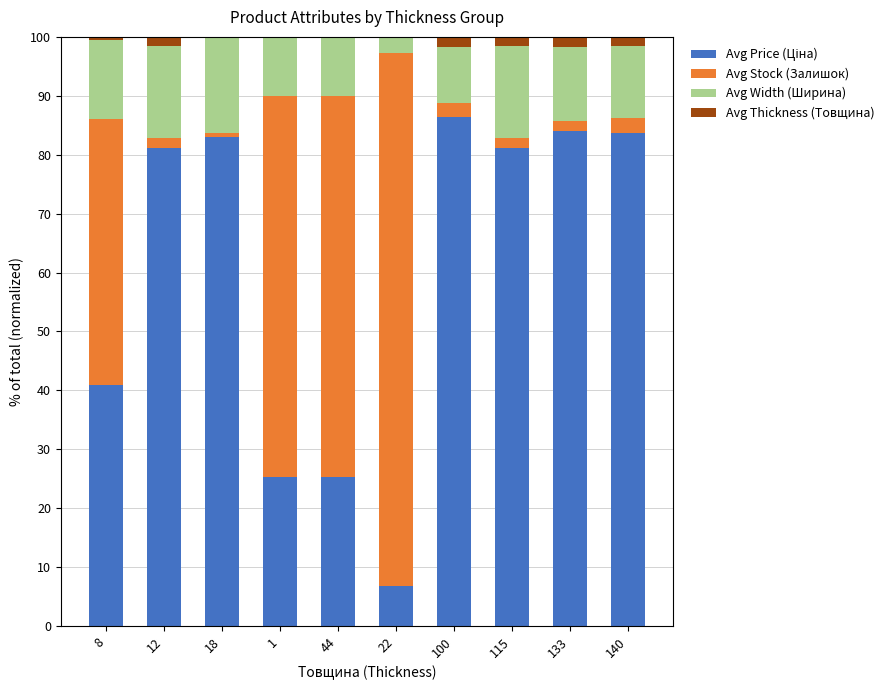

What position from the right is 8?

10